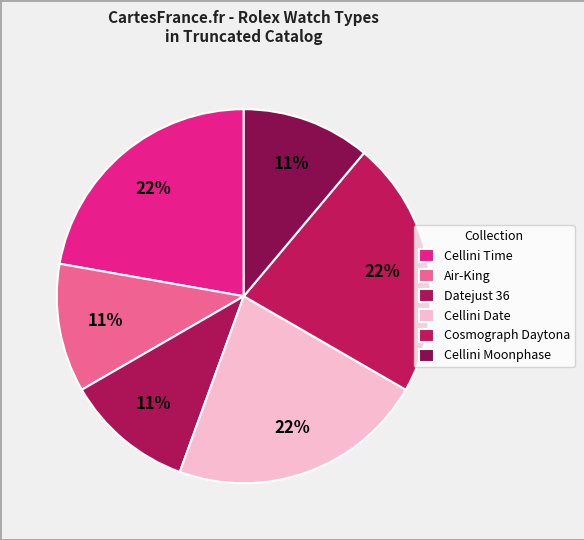

How many segments does this pie chart have?

6